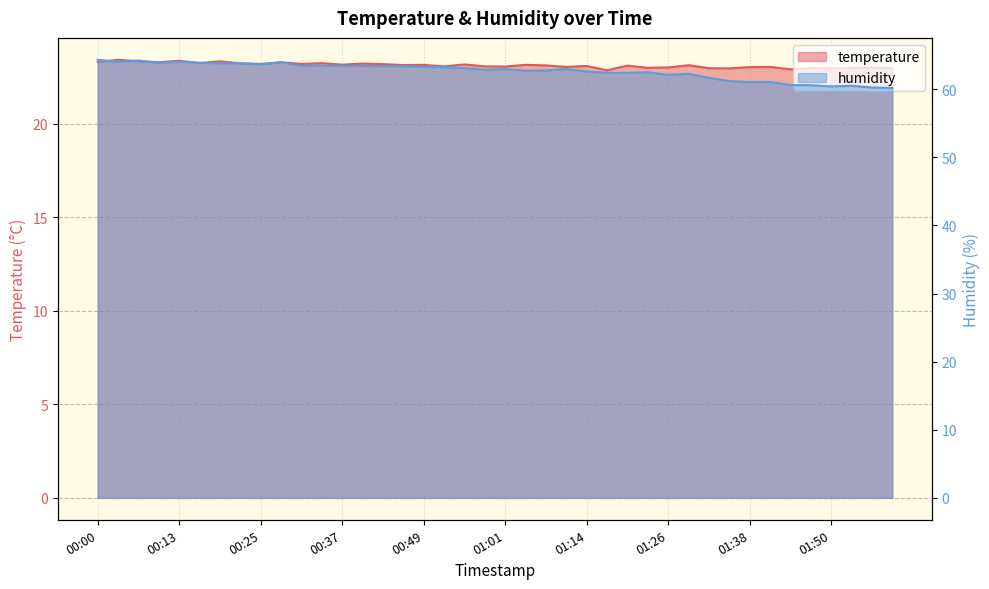

At which category does temperature reach its first local peak?

00:03